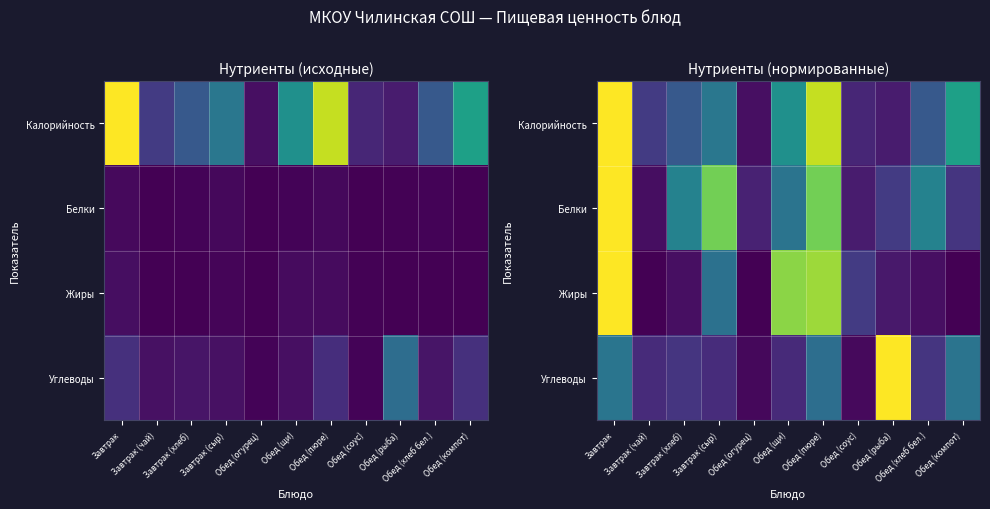

Is the value of Белки at Обед (хлеб бел.) greater than the value of Углеводы at Обед (компот)?

Yes